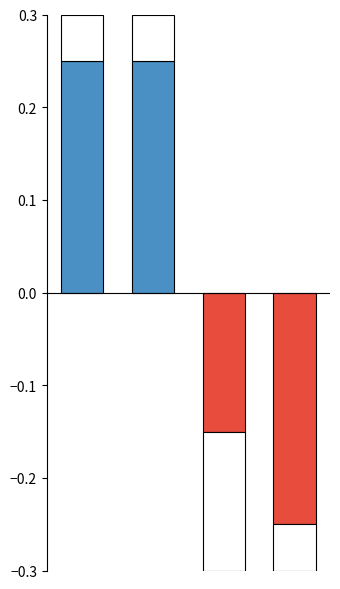

Reading right to left, what are all the values shown in this chart?

3=-0.2	2=-0.1	1=0.2	0=0.2